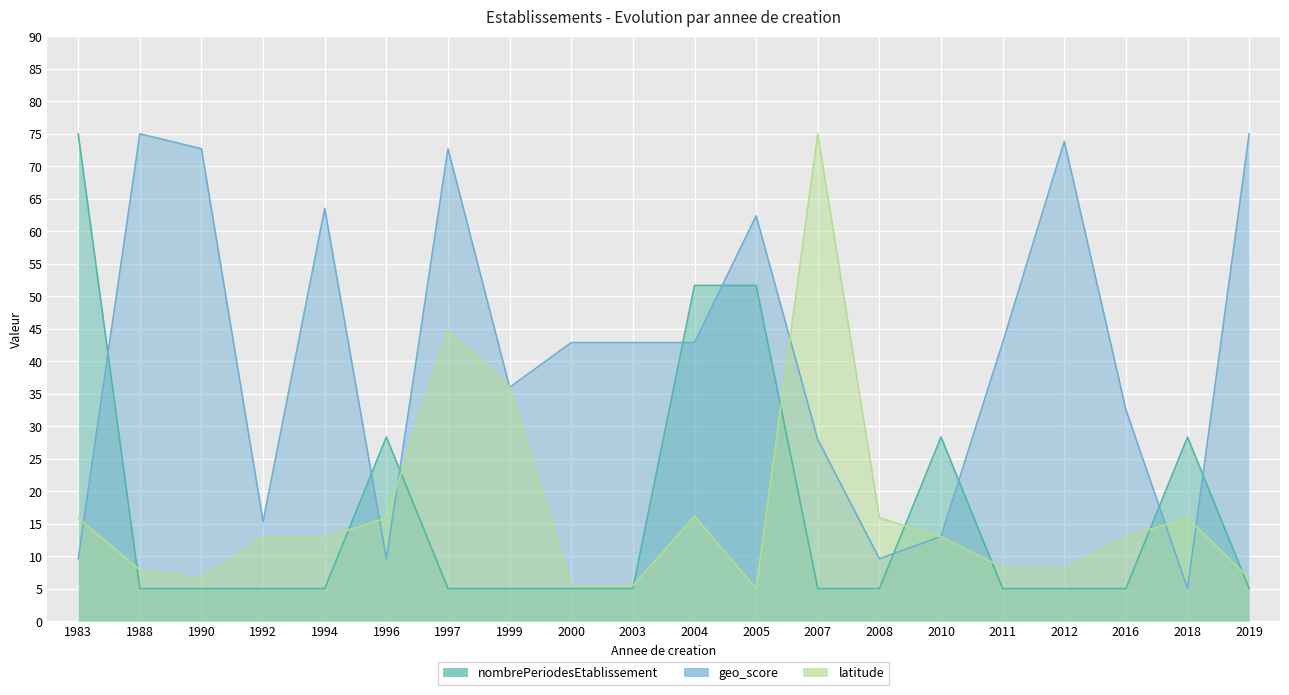

What is the spread (max minus min) of values at 2012?

68.9